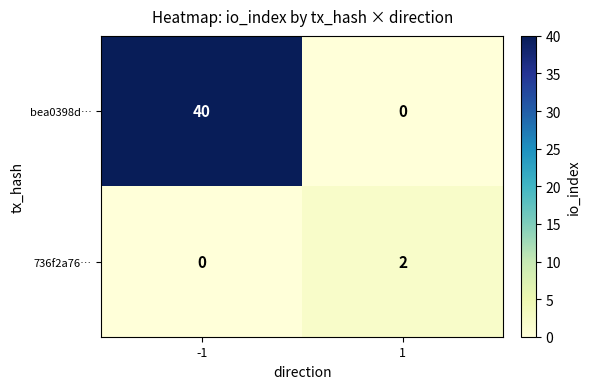

Which category has the highest value across all series?

-1